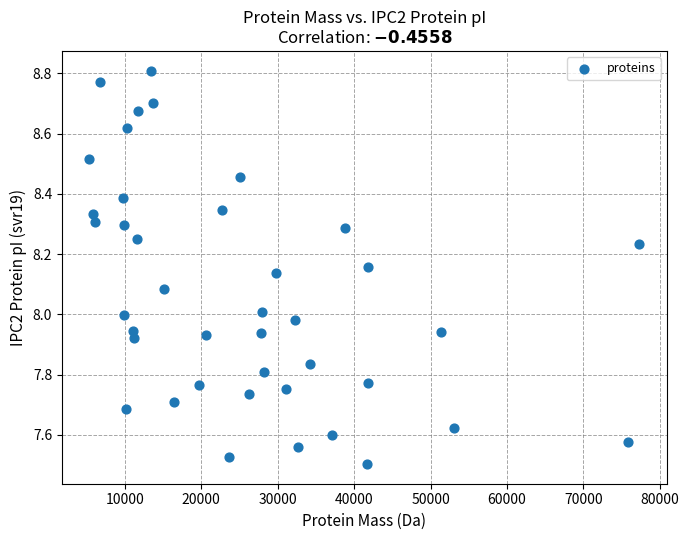

What is the range of Y values (max minus min)?

1.3